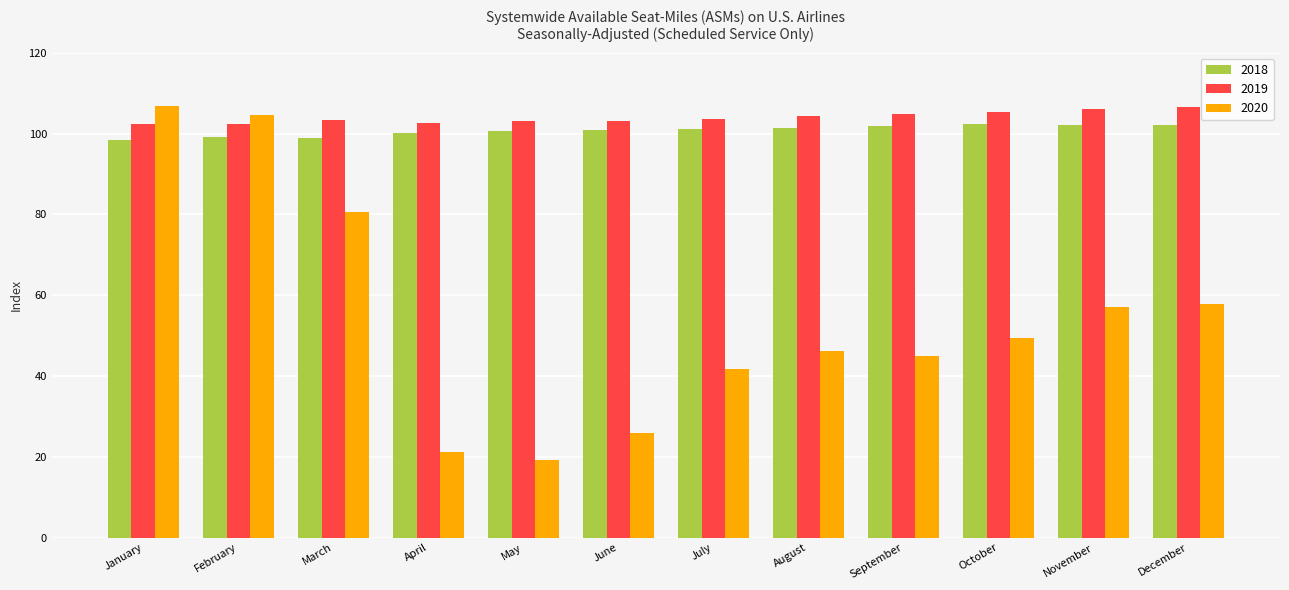

Is the value of 2019 at August greater than the value of 2020 at January?

No